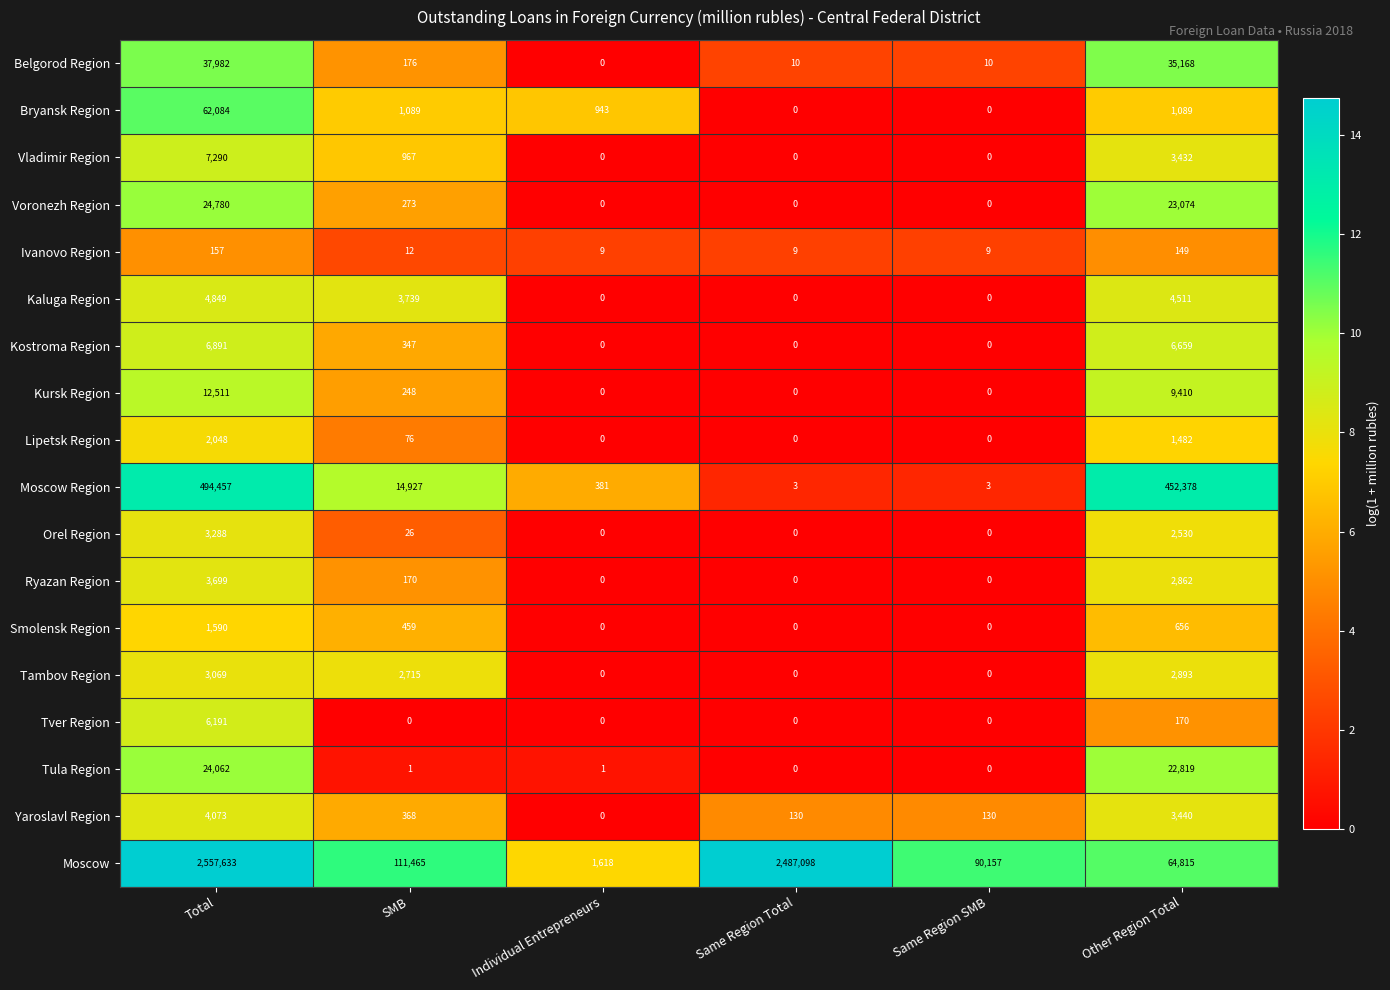

How many values in Vladimir Region are above zero?

3